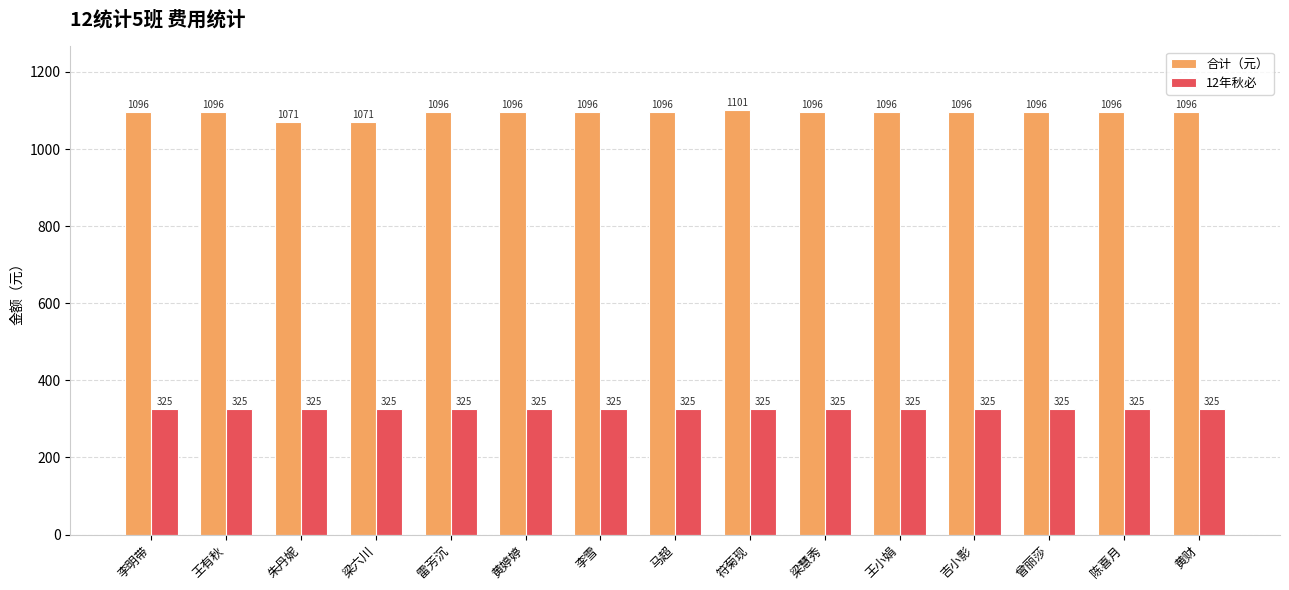

Reading left to right, list all the values displayed in this chart.

合计（元）: 1096	1096	1071	1071	1096	1096	1096	1096	1101	1096	1096	1096	1096	1096	1096
12年秋必: 325	325	325	325	325	325	325	325	325	325	325	325	325	325	325